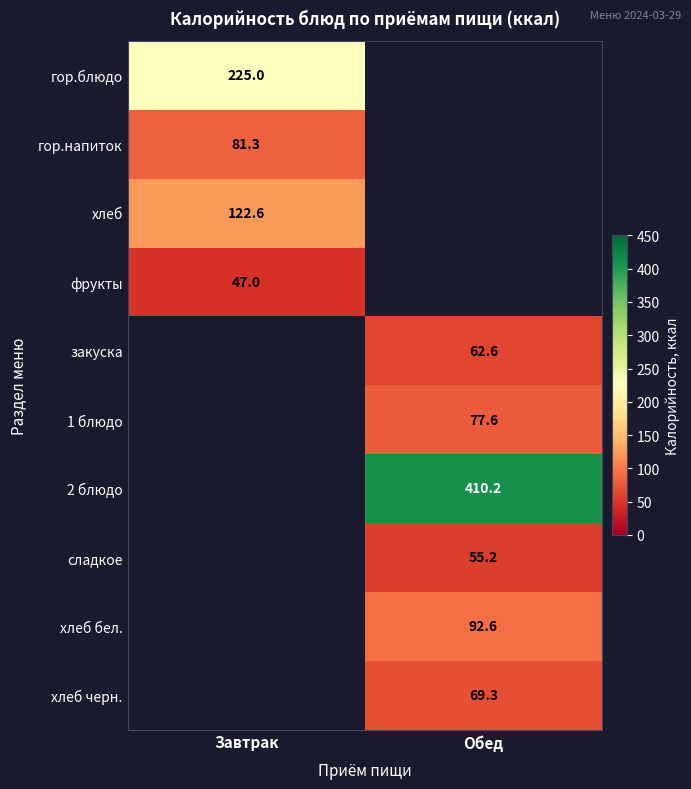

Is it true that 1 блюдо equals 77.6 at Обед?

True